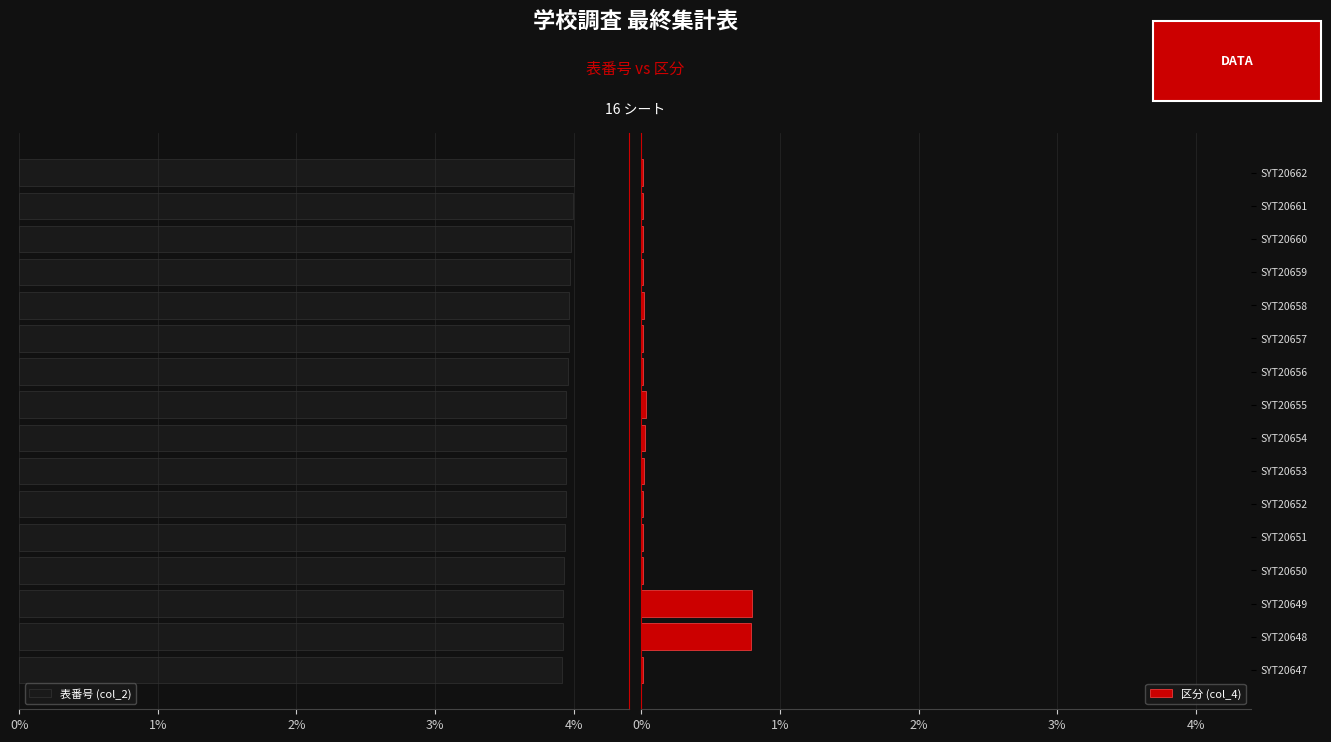

What is the sum of all 表番号 (col_2) values?

-1581.3